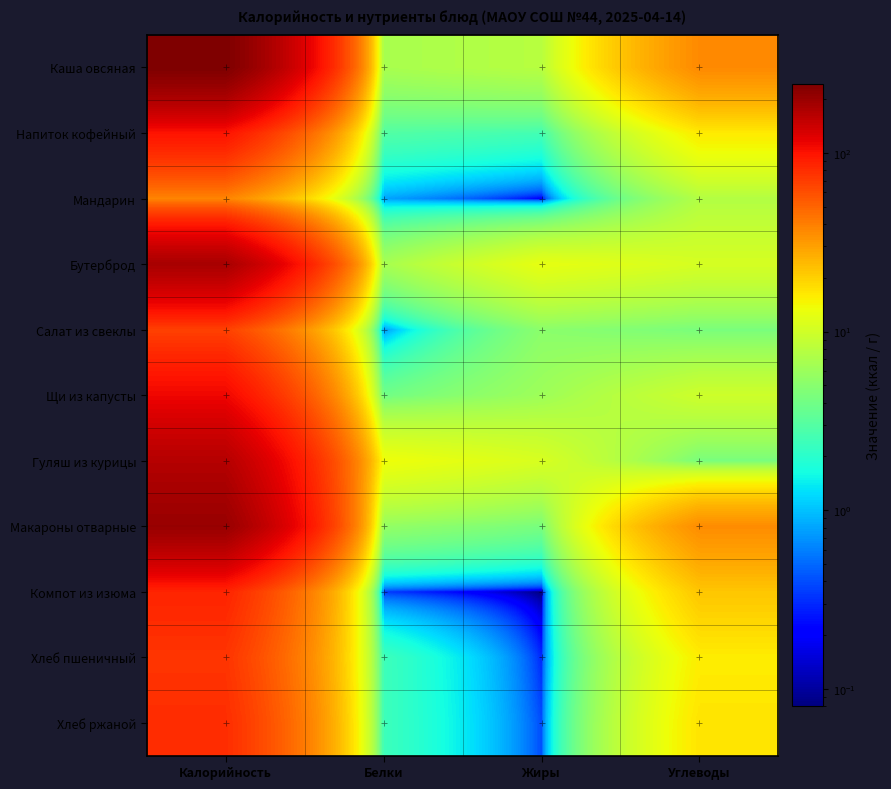

Reading left to right, list all the values displayed in this chart.

Каша овсяная: Калорийность=242.9	Белки=6.8	Жиры=7.9	Углеводы=36.1
Напиток кофейный: Калорийность=99.0	Белки=2.9	Жиры=2.5	Углеводы=15.9
Мандарин: Калорийность=38.0	Белки=0.8	Жиры=0.2	Углеводы=7.5
Бутерброд: Калорийность=181.2	Белки=6.7	Жиры=12.5	Углеводы=10.5
Салат из свеклы: Калорийность=67.4	Белки=0.7	Жиры=5.1	Углеводы=4.3
Щи из капусты: Калорийность=110.6	Белки=4.0	Жиры=6.1	Углеводы=9.7
Гуляш из курицы: Калорийность=165.5	Белки=13.5	Жиры=10.8	Углеводы=4.3
Макароны отварные: Калорийность=202.1	Белки=5.5	Жиры=4.3	Углеводы=35.3
Компот из изюма: Калорийность=86.0	Белки=0.3	Жиры=0.1	Углеводы=21.7
Хлеб пшеничный: Калорийность=75.0	Белки=2.4	Жиры=0.3	Углеводы=15.6
Хлеб ржаной: Калорийность=80.0	Белки=2.4	Жиры=0.4	Углеводы=16.8